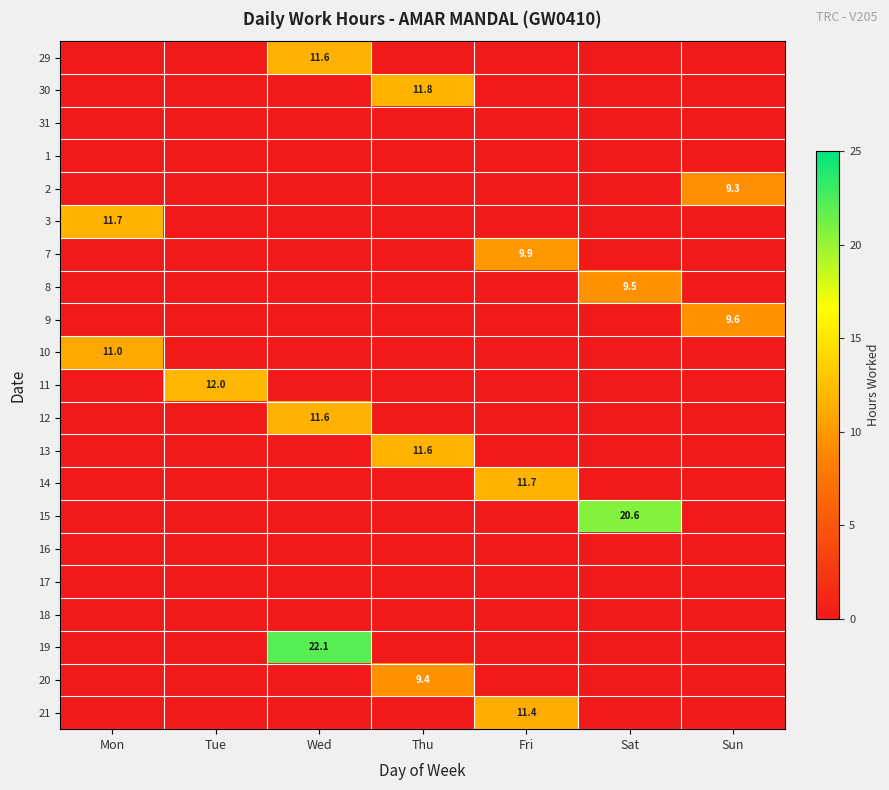

Is it true that 30 equals 11.8 at Thu?

True